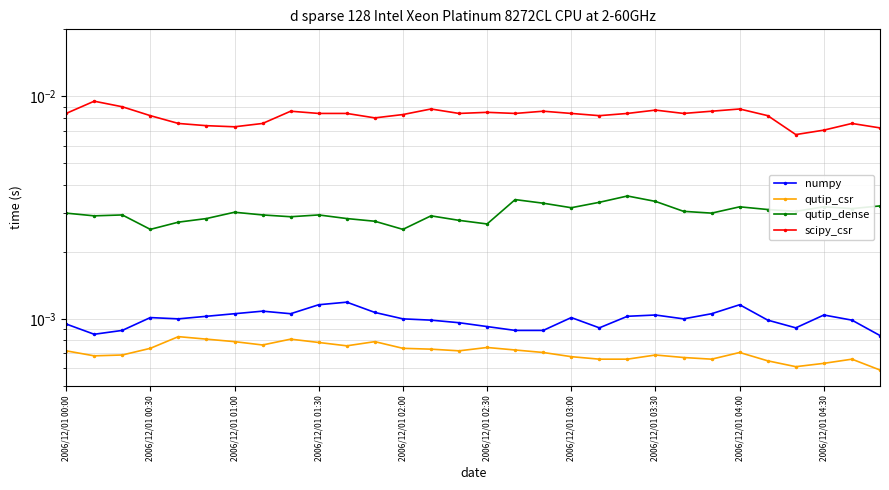

True or false: qutip_dense and scipy_csr intersect in this chart.

False